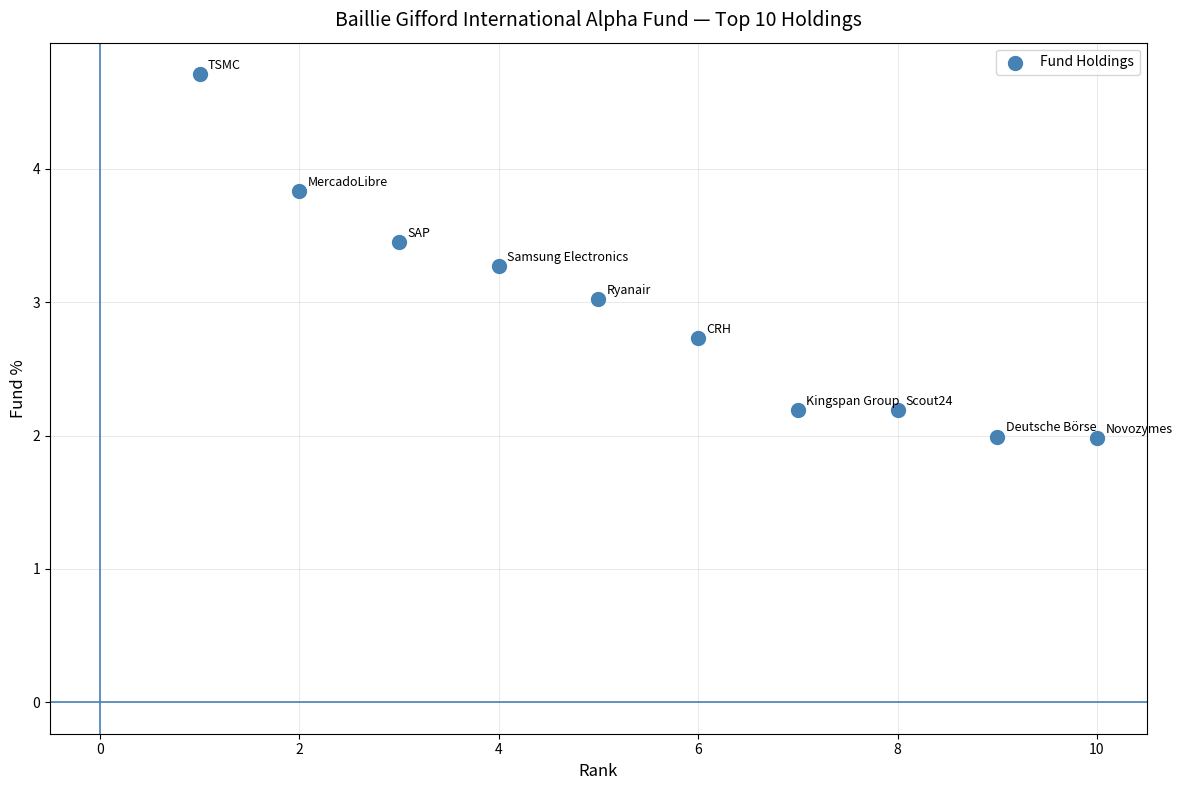

What is the average X value?

5.5